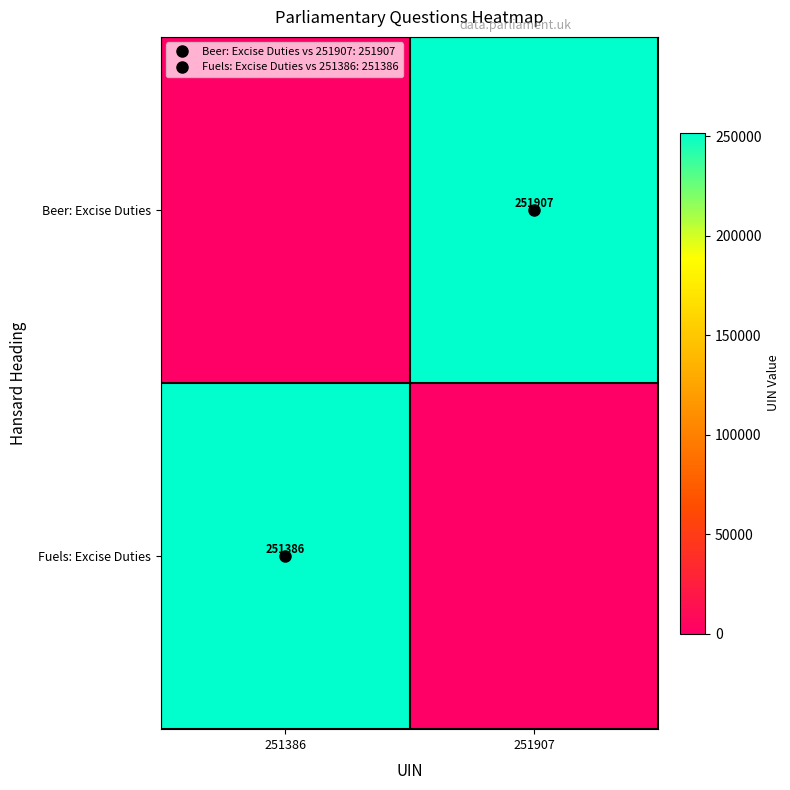

What is the spread (max minus min) of values at 251907?

251907